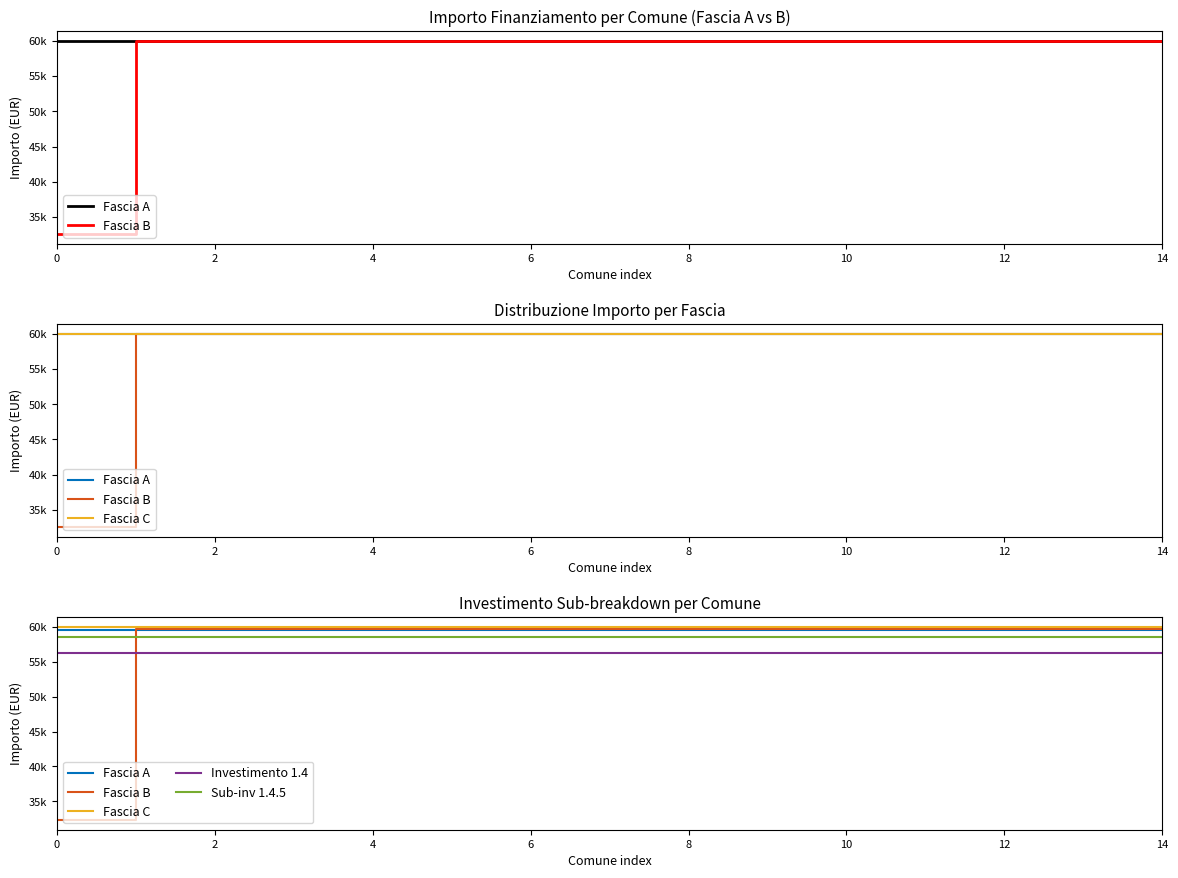

Which series has the largest total across all categories?

Fascia C